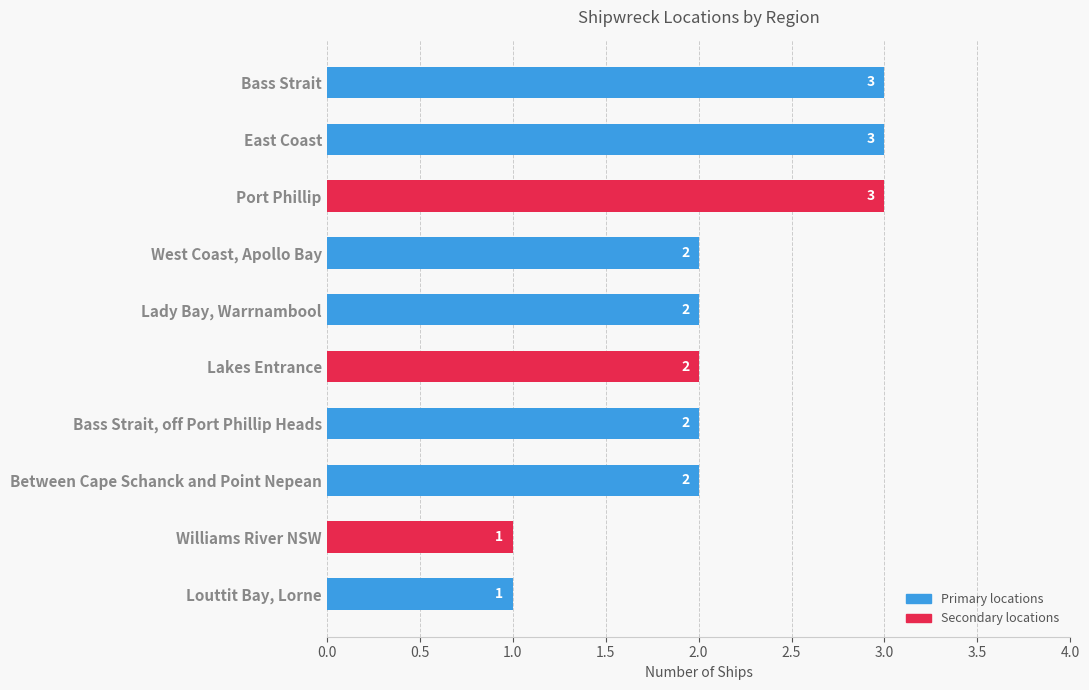

How many values are between 2 and 3?

8